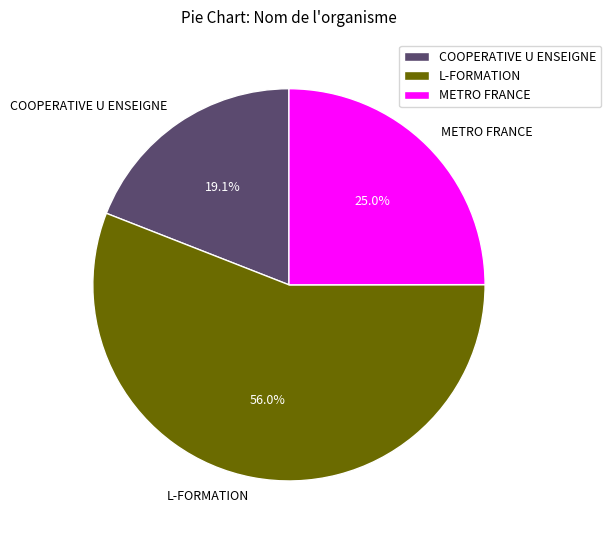

To the nearest percent, what is the difference between the largest and smallest slice percentages?

37%